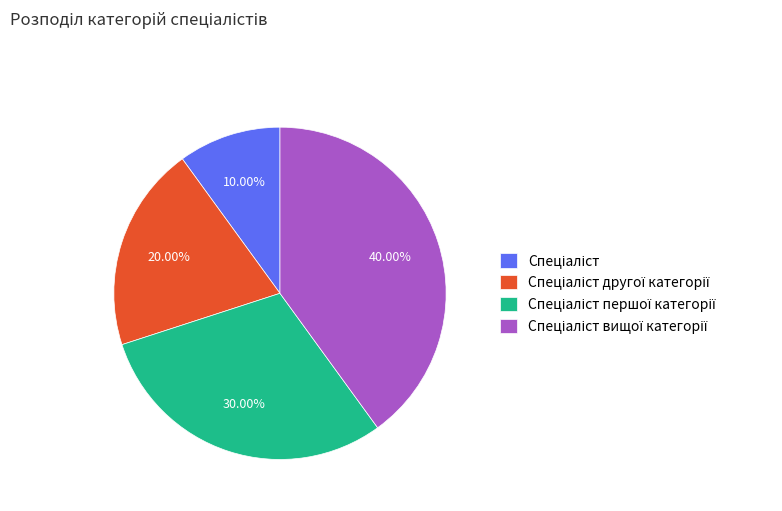

Is there a majority slice in this chart?

No